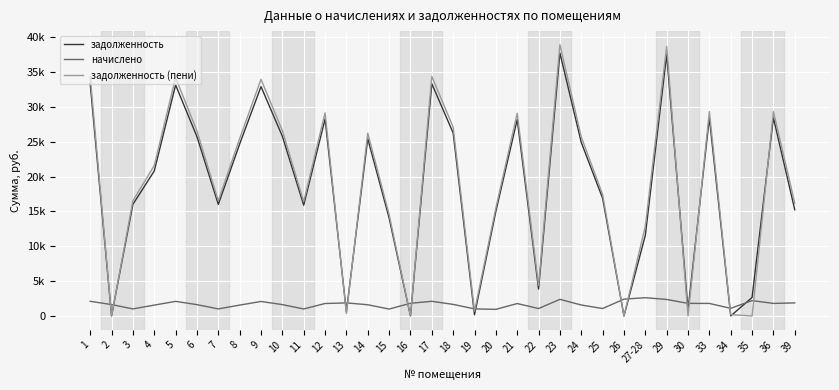

Rank the categories by задолженность (пени) value from highest to lowest.

23, 29, 1, 17, 5, 9, 33, 36, 12, 21, 18, 10, 6, 14, 24, 8, 4, 25, 3, 7, 11, 39, 20, 15, 27-28, 22, 19, 13, 34, 30, 2, 16, 26, 35